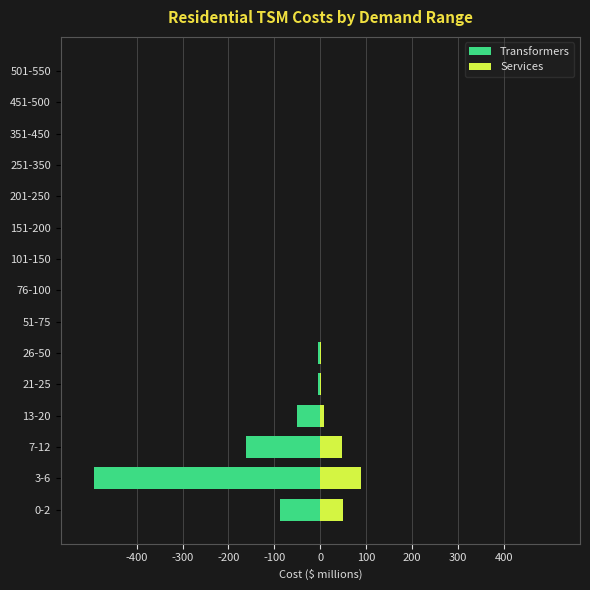

At 21-25, list the series in order from largest to smallest.

Services, Transformers